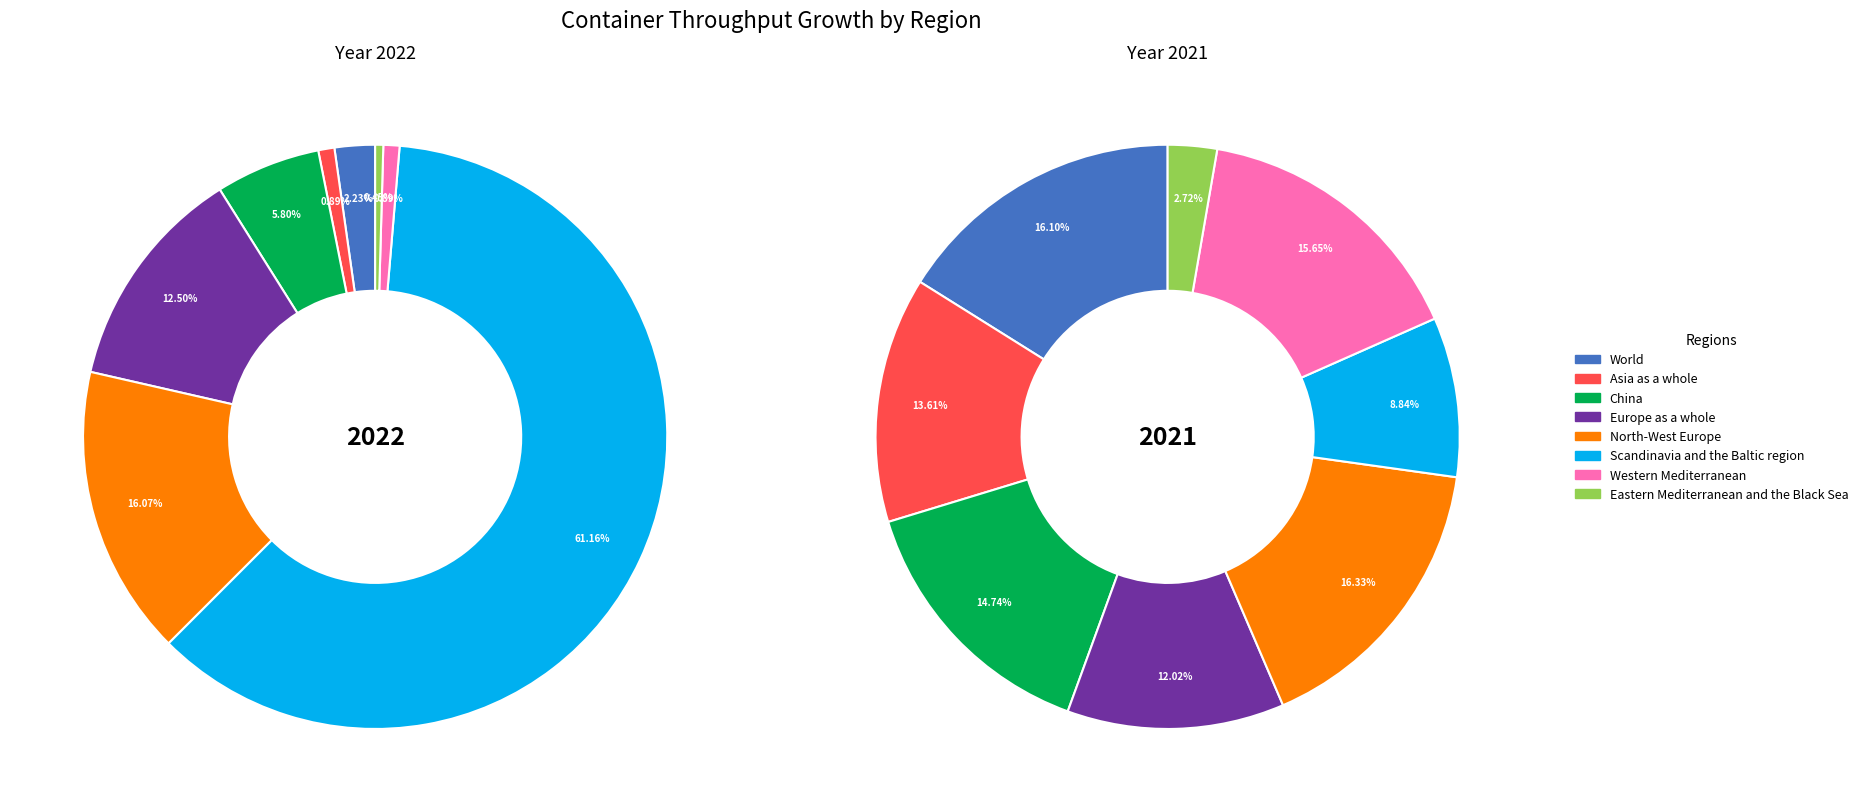

At Asia as a whole, list the series in order from largest to smallest.

2021, 2022